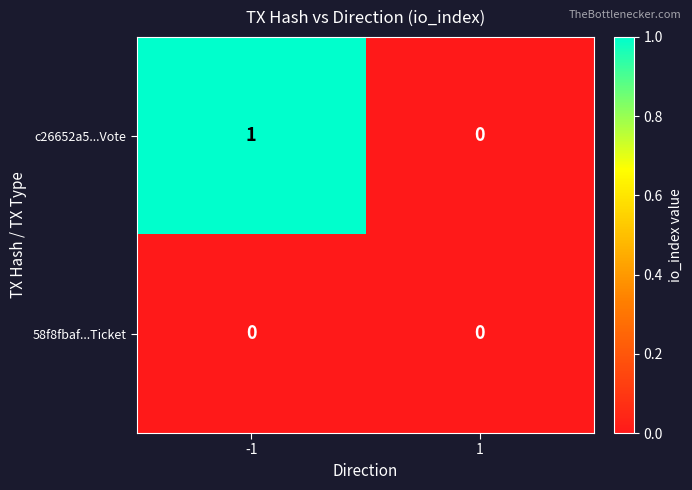

Which series has the largest total across all categories?

c26652a5...Vote